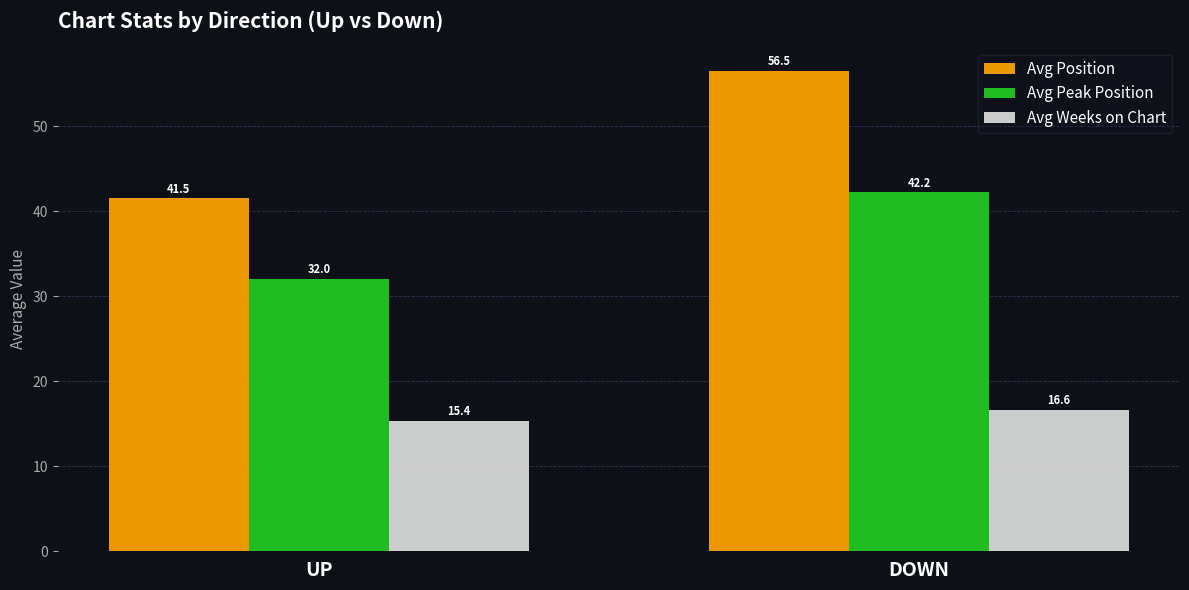

Which series has the widest spread of values?

Avg Position